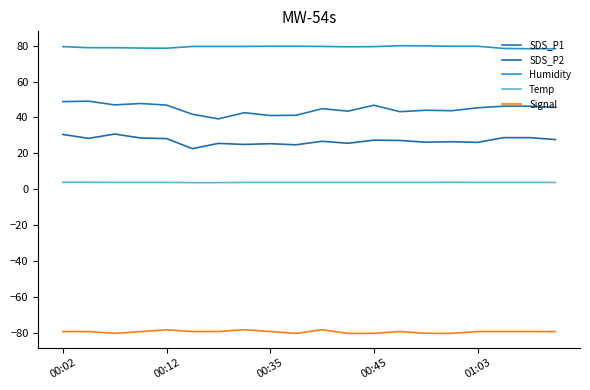

True or false: Signal and SDS_P1 intersect in this chart.

False